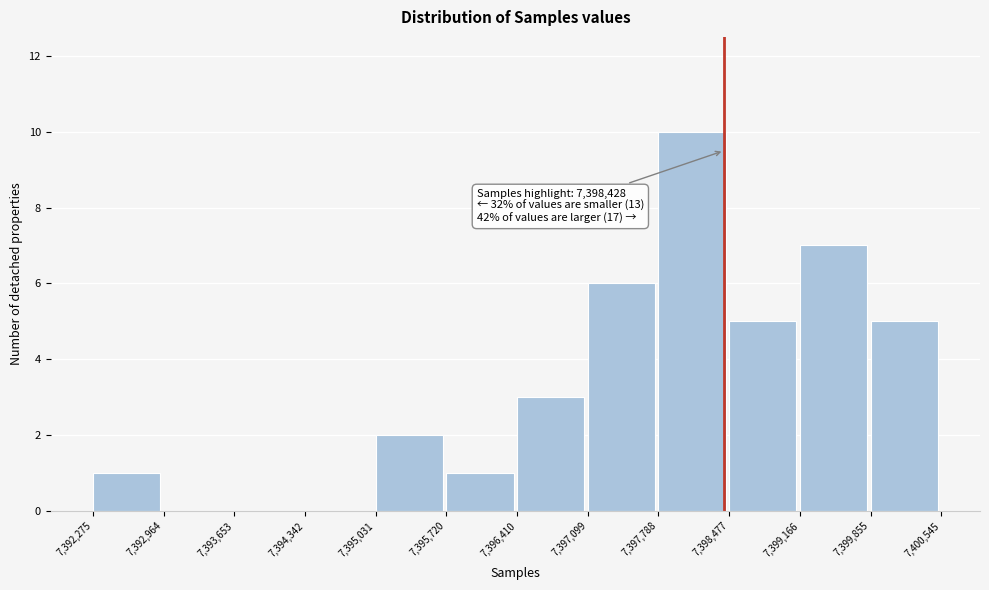

Which range on the x-axis has the tallest bar?

7,397,788 to 7,398,477